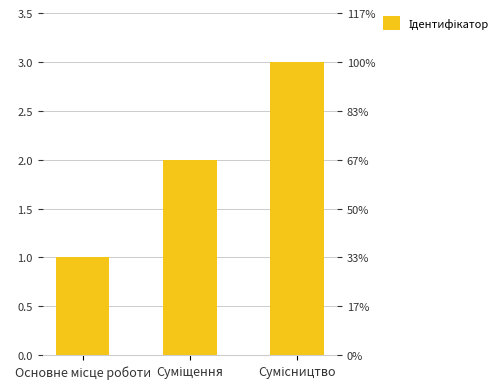

Where does the data first go above 2?

Сумісництво